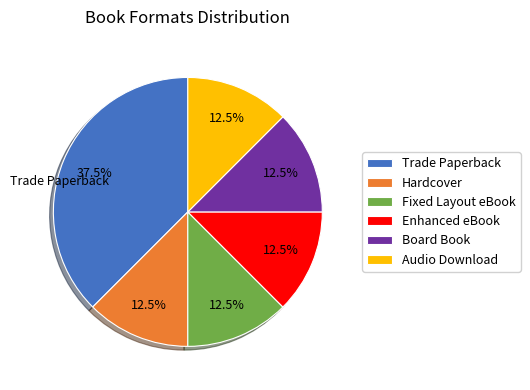

What is the ratio of the value at Enhanced eBook to the value at Fixed Layout eBook?

1.0